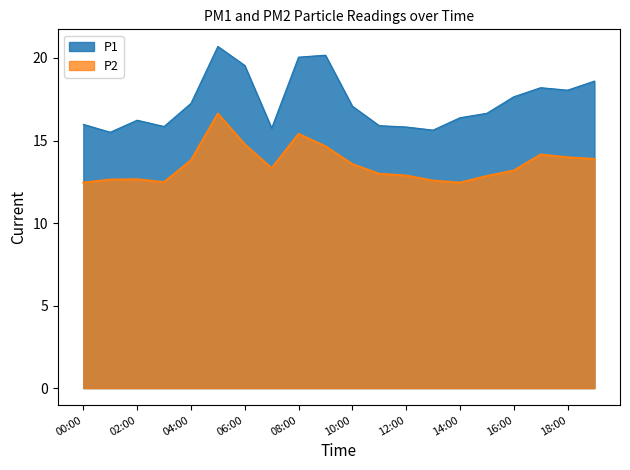

At which label is P1 closest to 18?

18:00